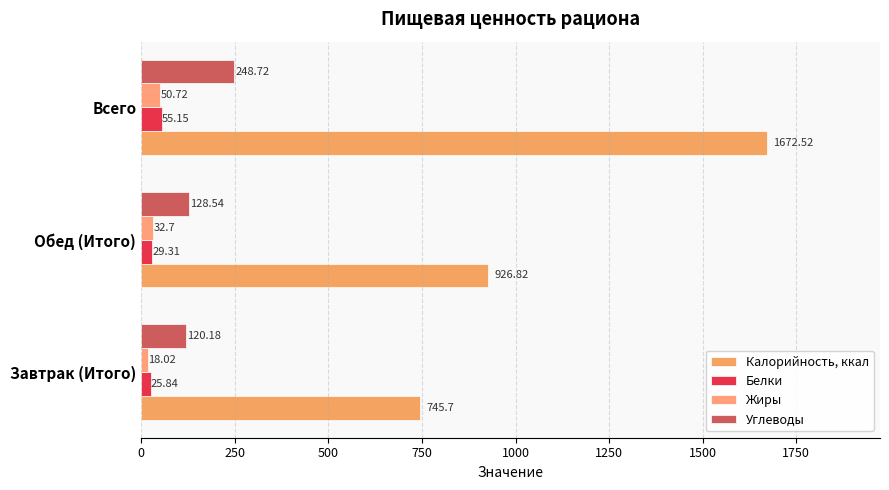

What is the average value of the Углеводы series?

165.8